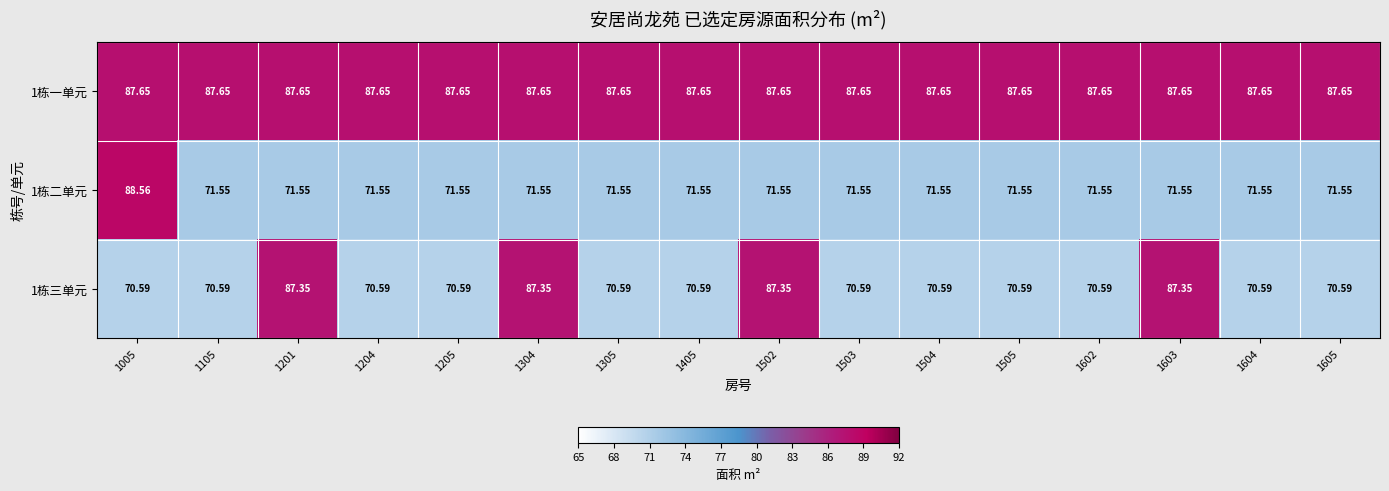

List the series in order of their peak value, lowest first.

1栋三单元, 1栋一单元, 1栋二单元